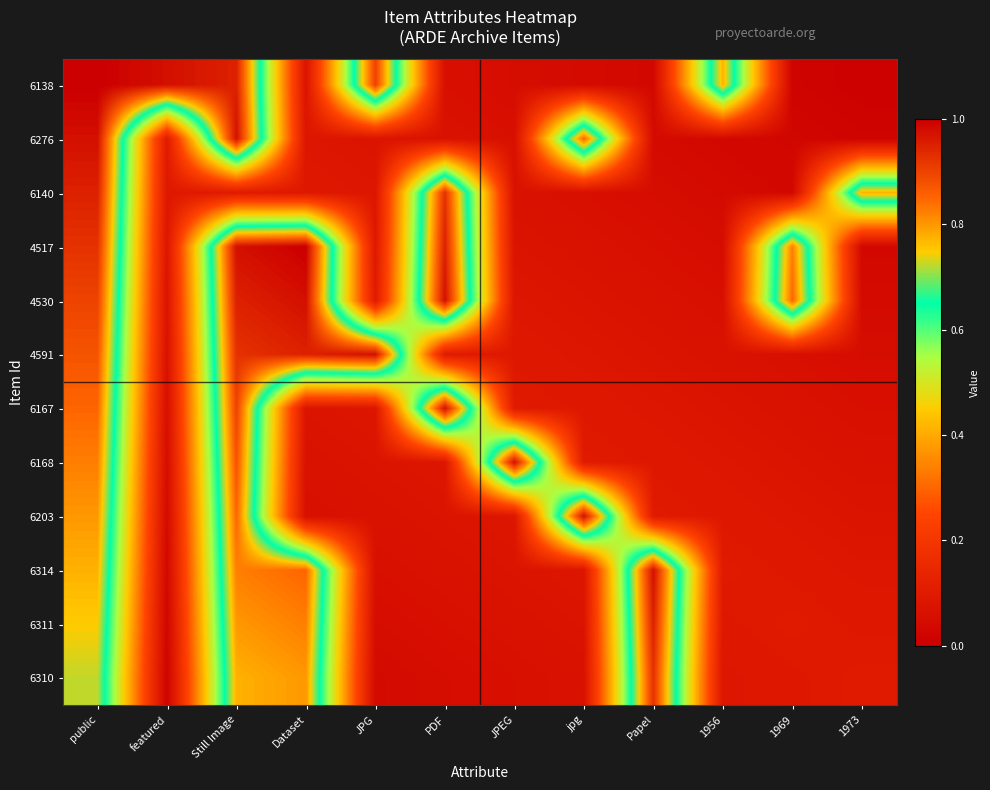

At how many categories does at least one series exceed 0?

12